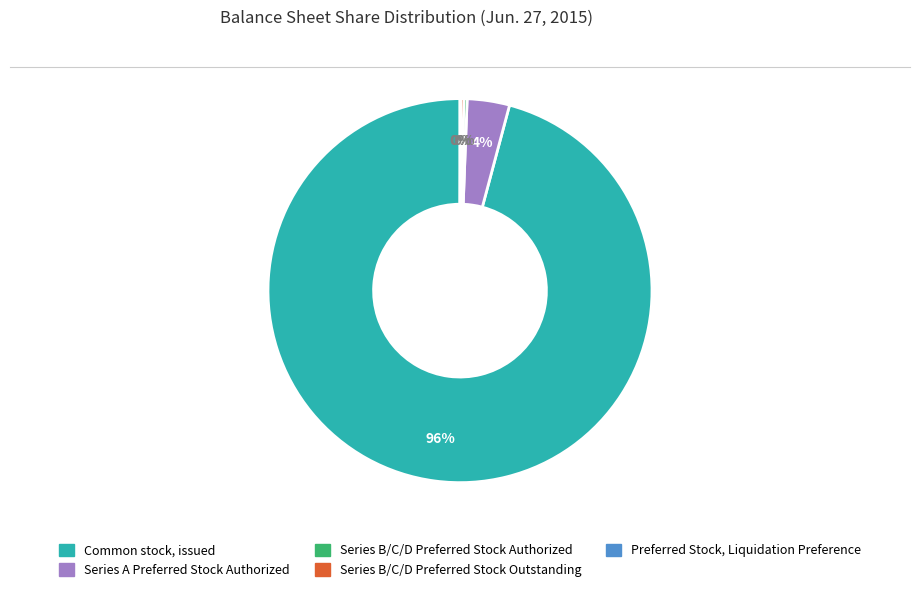

To the nearest percent, what is the difference between the largest and smallest slice percentages?

96%